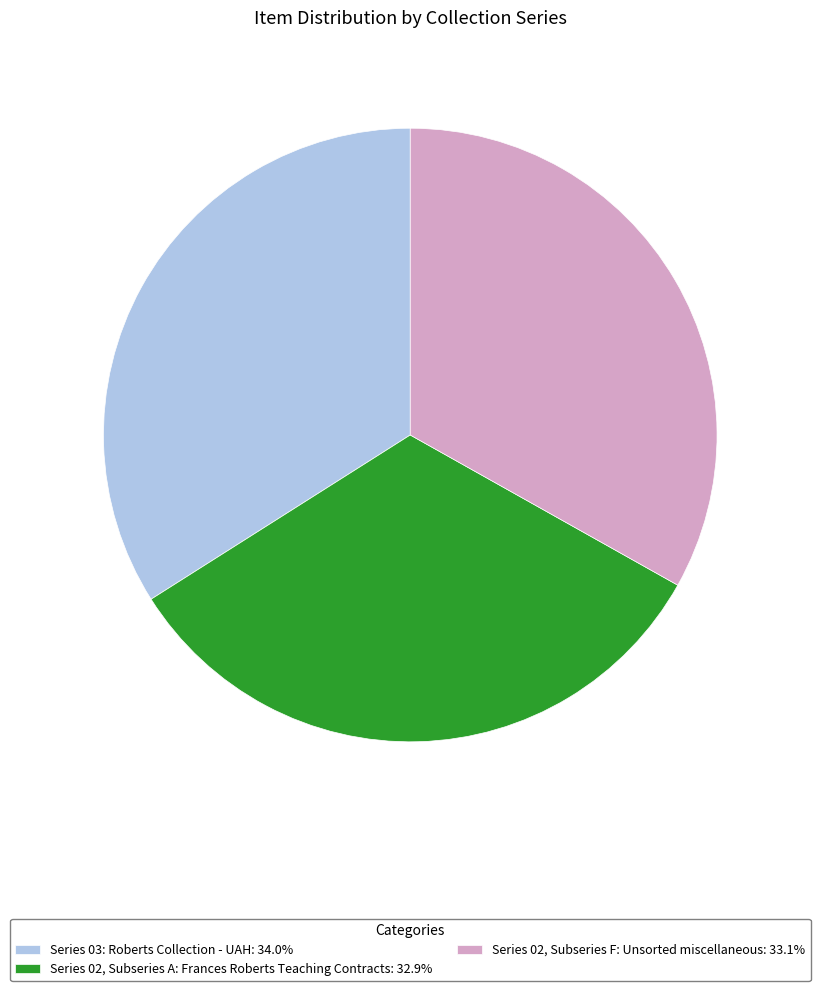

What is the ratio of the value at Series 02, Subseries F: Unsorted miscellaneous: 33.1% to the value at Series 03: Roberts Collection - UAH: 34.0%?

1.0